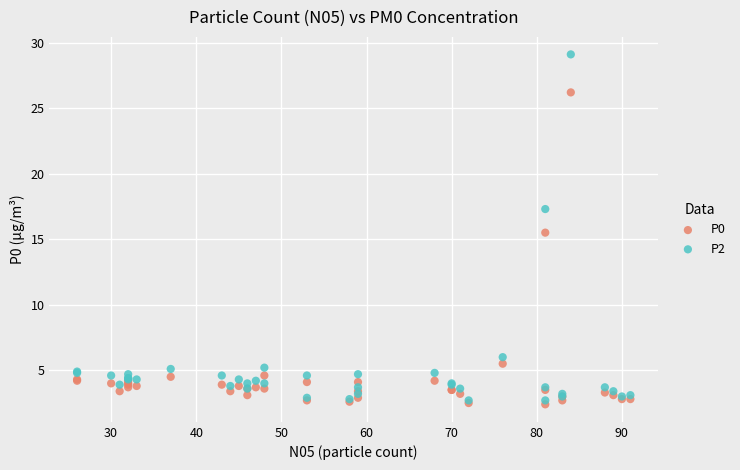

Across all series, what Y value is closest to 15?

15.5